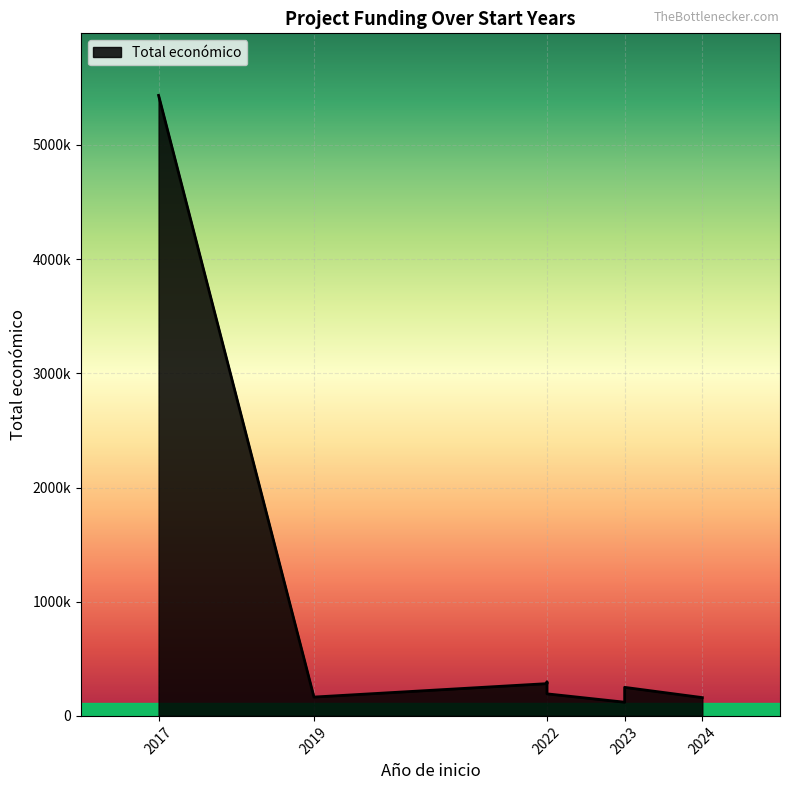

What value does the data have at 2022, to the nearest 10?

193150